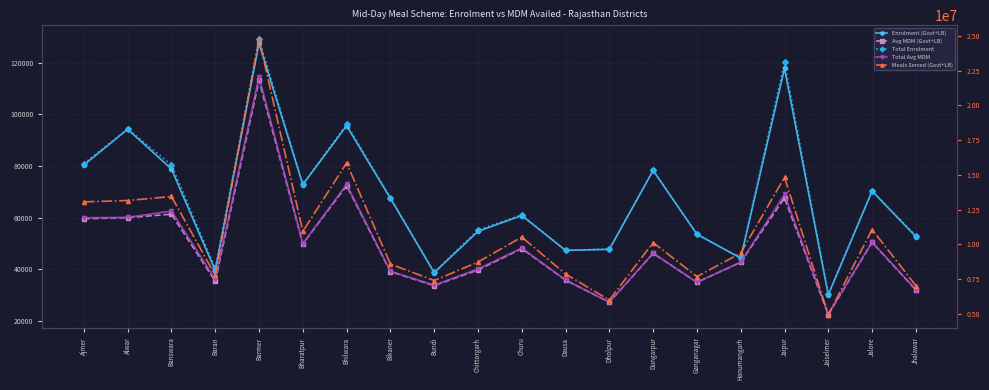

What is the difference between the highest and lowest values at Dungarpur?

10079230